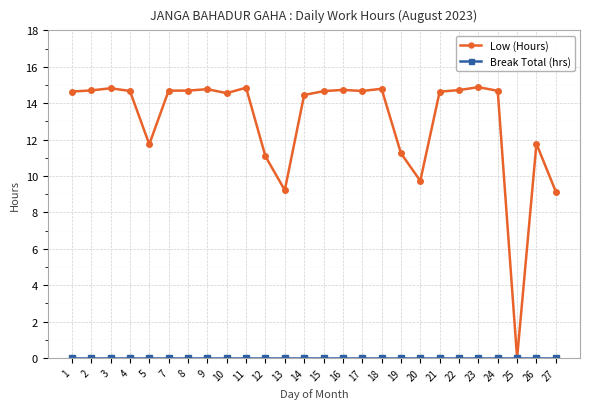

What is the total value across all series at 27?

9.1